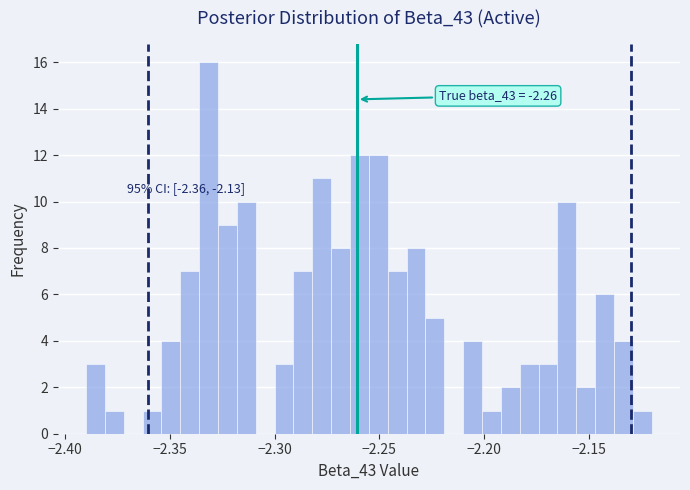

Read against the x-axis, roughly where is the centre of the tallest bar?

-2.330